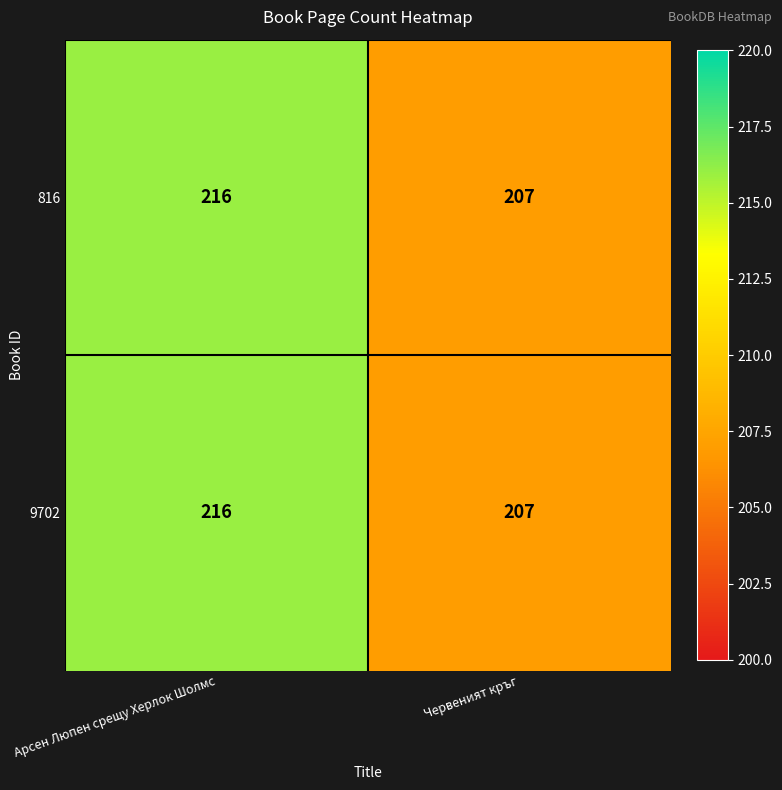

List the labels in order of 9702 value, smallest first.

Червеният кръг, Арсен Люпен срещу Херлок Шолмс